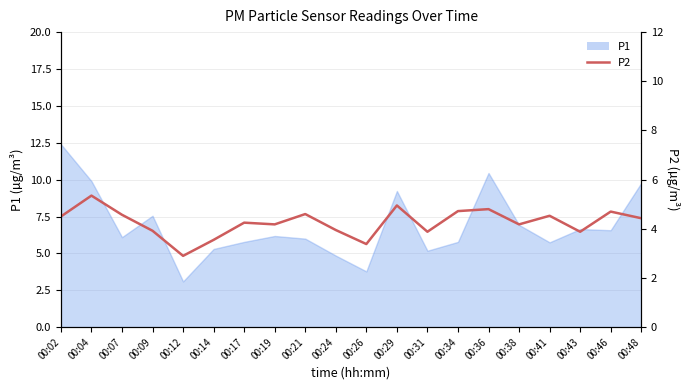

What is the value of the 19th point from the left?

4.7